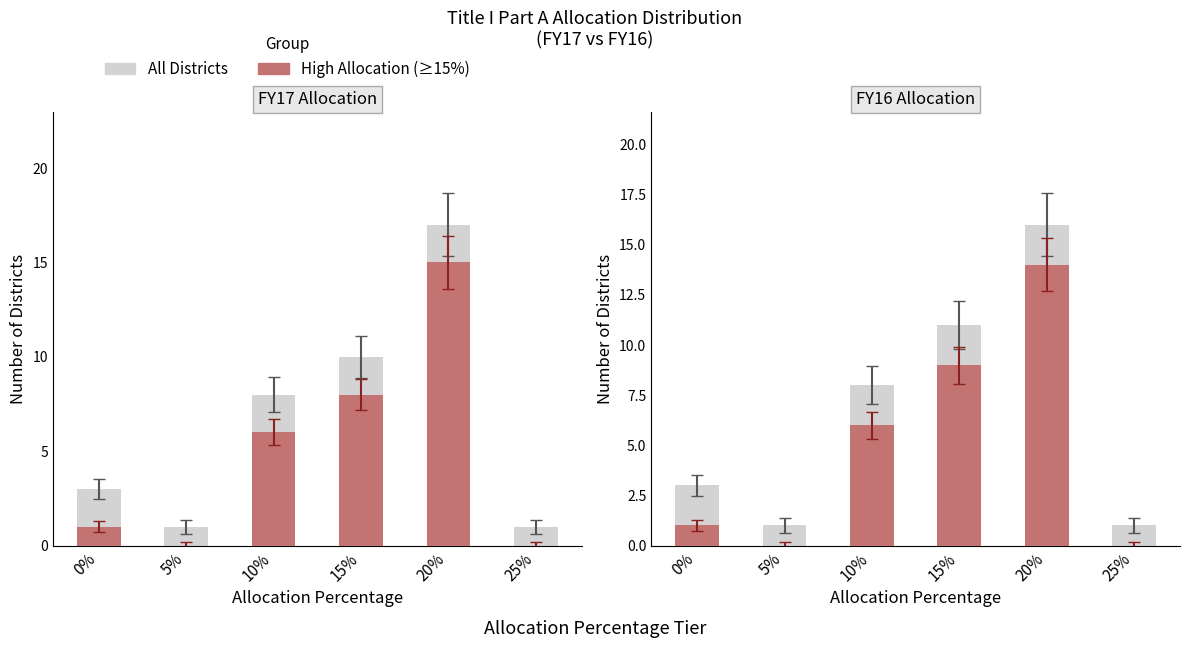

What is the label of the 1st bar from the right?

25%